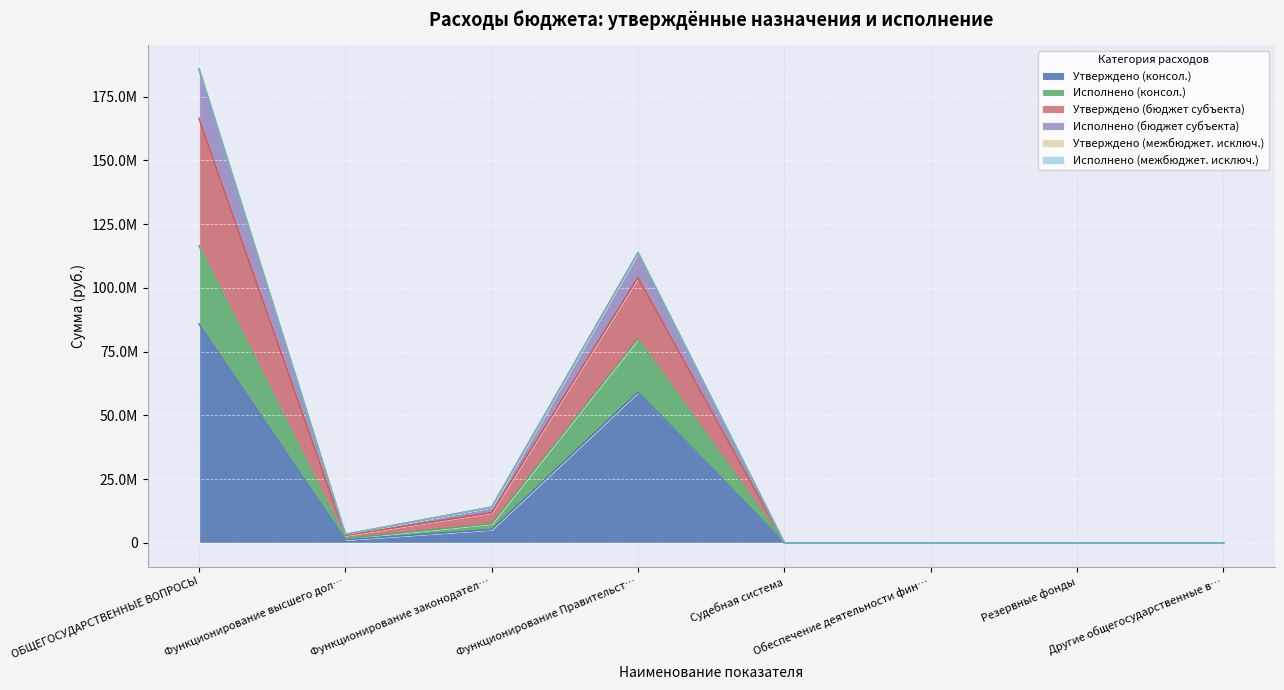

What is the label of the 5th point from the left?

Судебная система